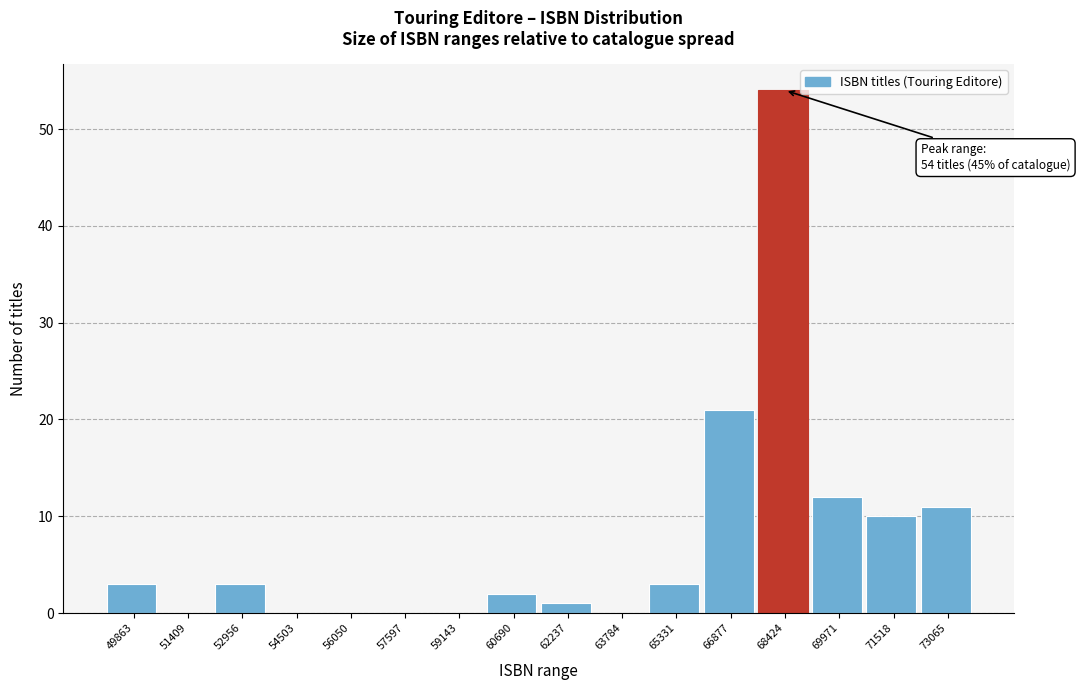

Reading right to left, transcribe all the data shown in this chart.

73065=11	71518=10	69971=12	68424=54	66877=21	65331=3	63784=0	62237=1	60690=2	59143=0	57597=0	56050=0	54503=0	52956=3	51409=0	49863=3